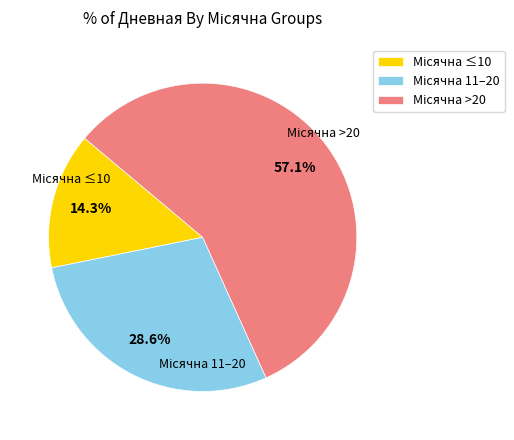

Is there a majority slice in this chart?

Yes